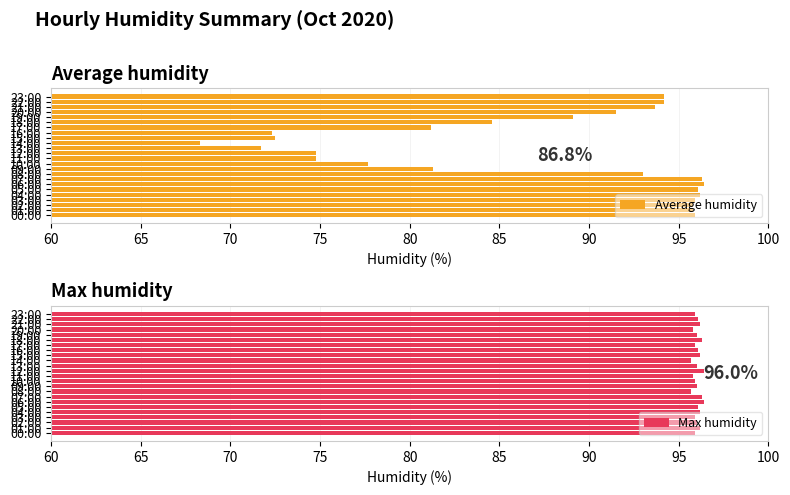

What is the greatest value displayed?

96.4